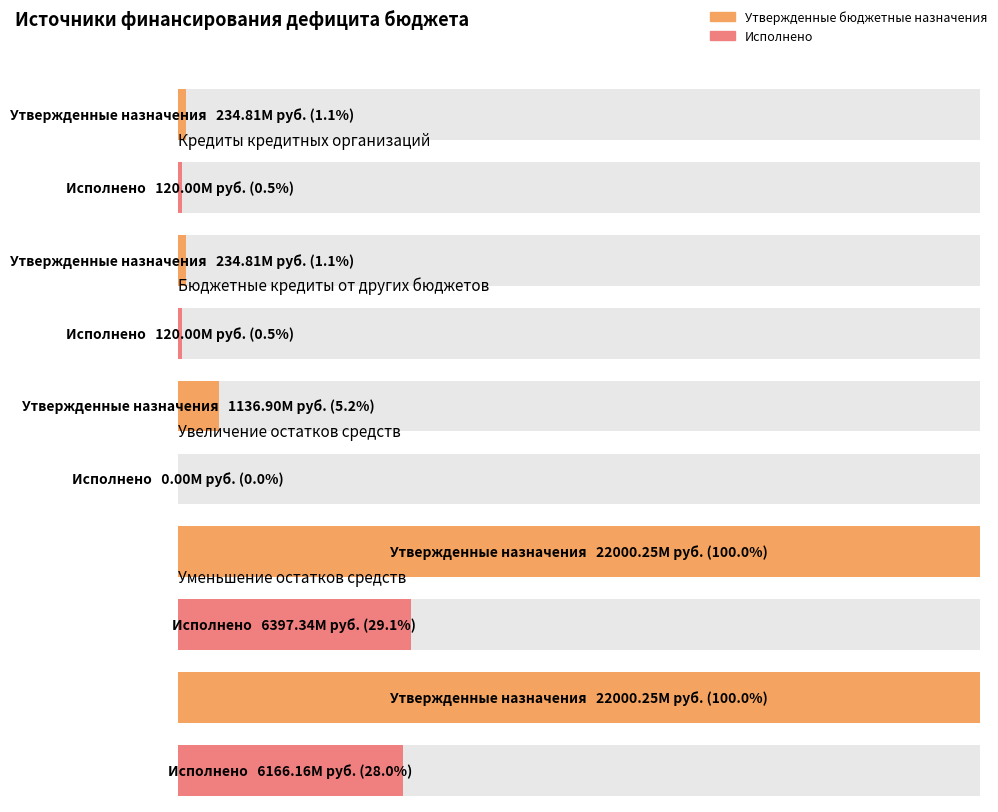

Between источники внутреннего финансирования and Увеличение остатков средств, which series saw the biggest shift?

Утвержденные бюджетные назначения